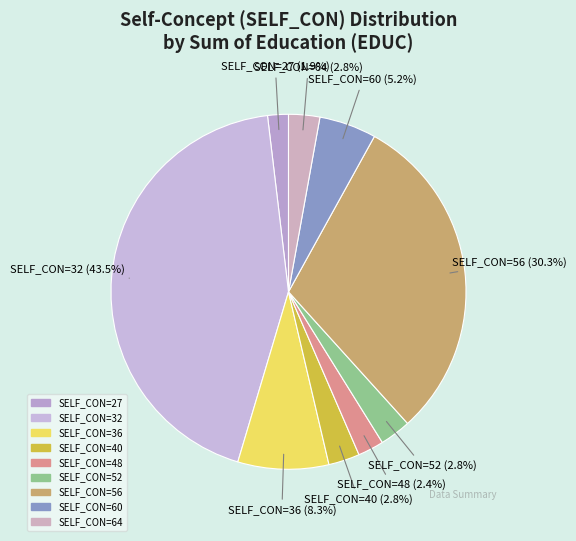

Is there a majority slice in this chart?

No